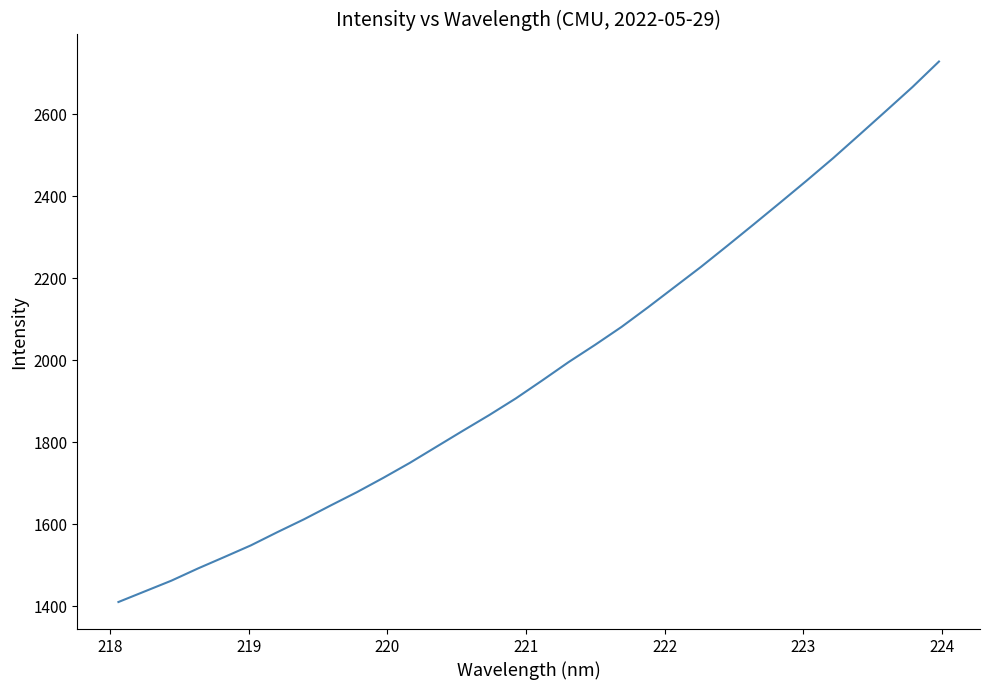

What is the difference between the maximum and minimum values?

1318.1